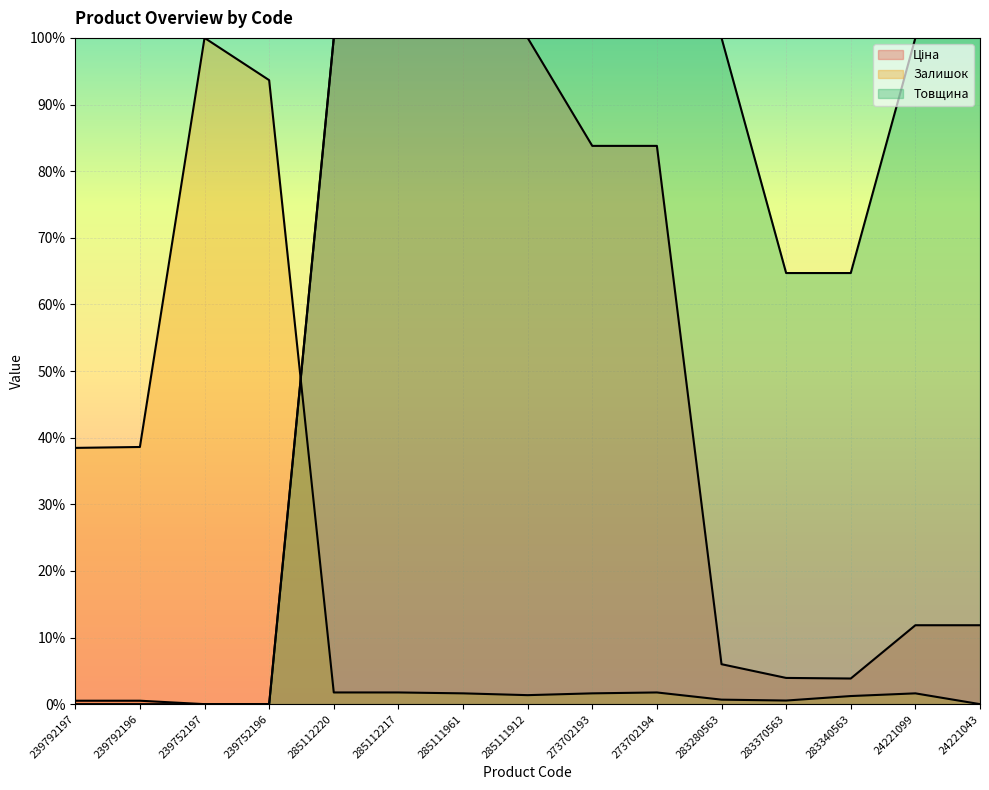

The value of Ціна at 285111961 is 1.0. True or false?

True